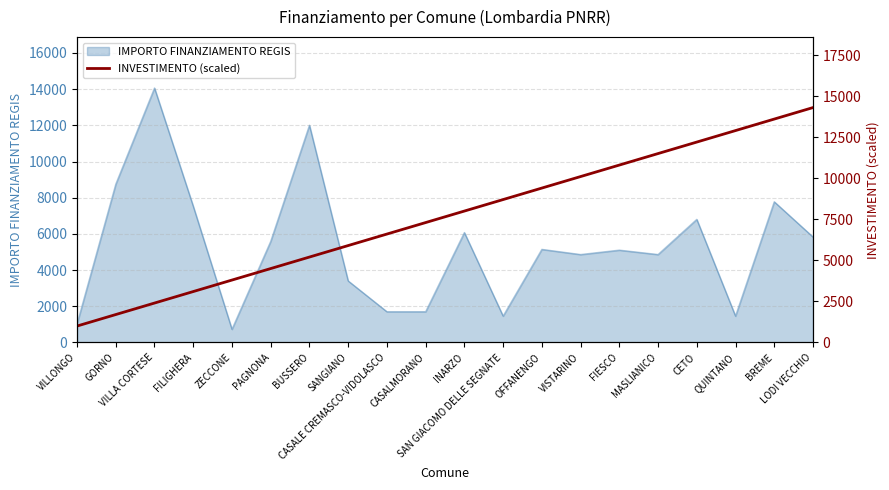

What is the label of the 15th point from the left?

FIESCO